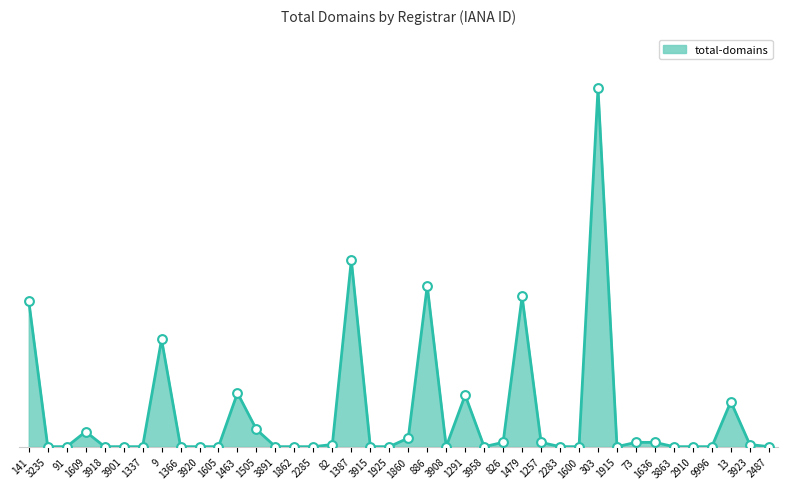

What is the change in value from 1257 to 9996?

-2